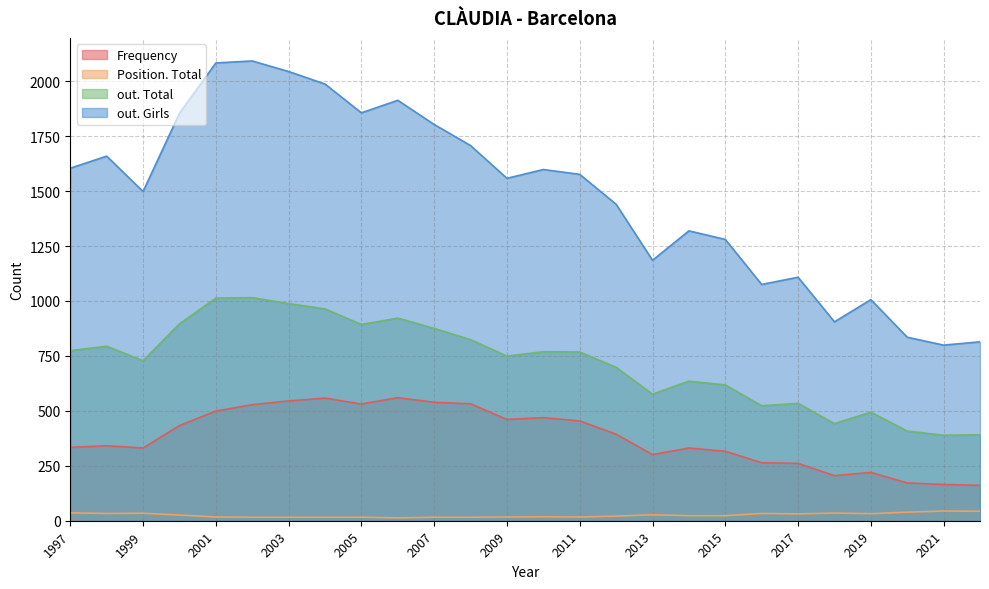

True or false: Position. Total has a value of 11 at 2012.

False